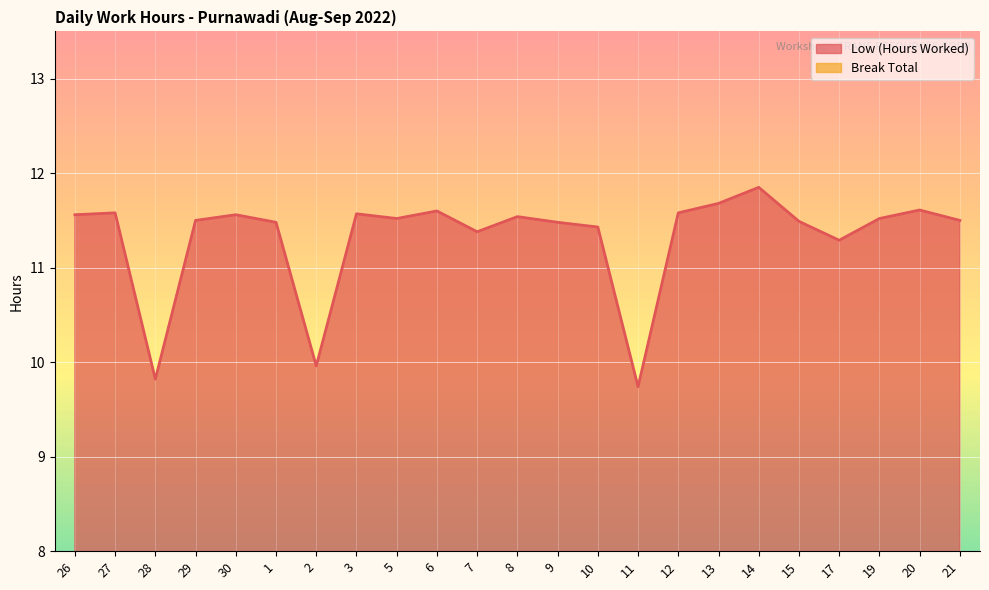

List the labels in order of value, largest first.

14, 13, 20, 6, 27, 12, 3, 26, 30, 8, 5, 19, 29, 21, 15, 1, 9, 10, 7, 17, 2, 28, 11